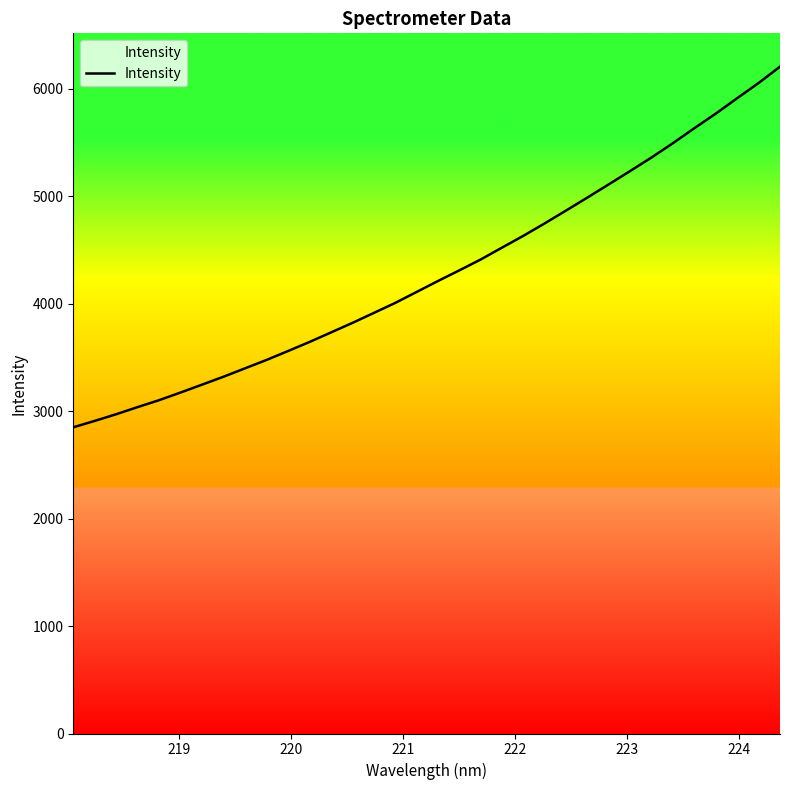

What is the greatest value displayed?

6205.8